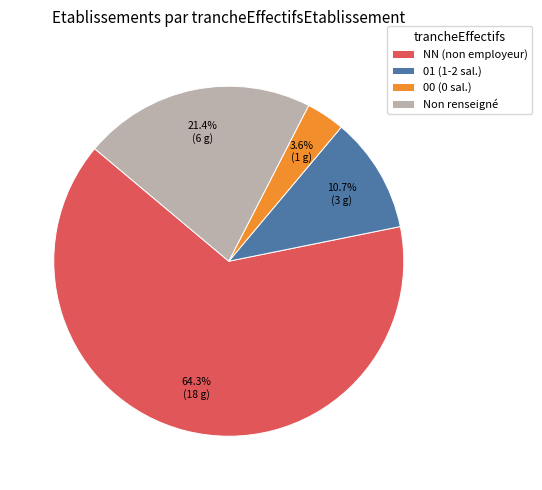

How many slices are in this pie chart?

4